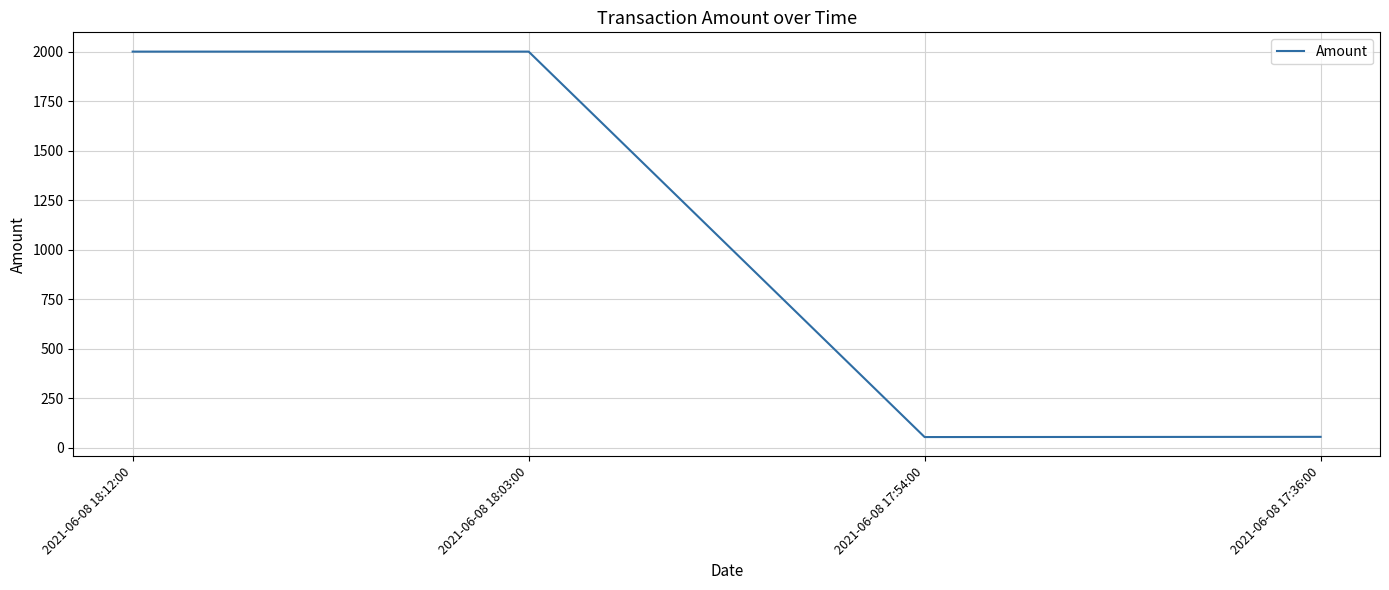

What is the minimum value shown in the chart?

54.8